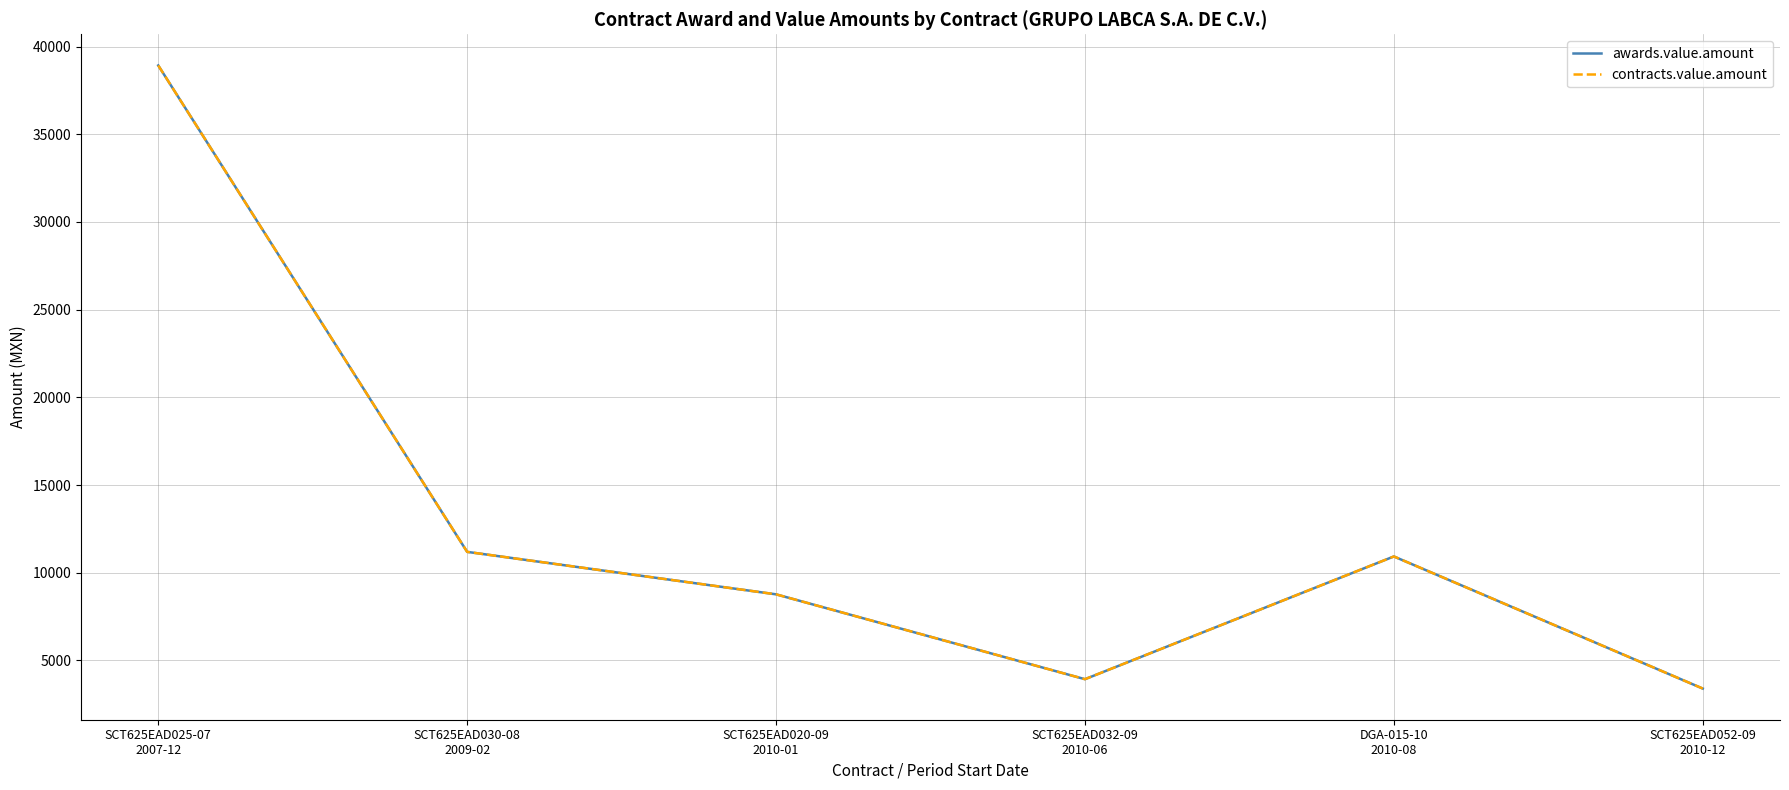

What is the label of the 4th point from the left?

SCT625EAD032-09
2010-06